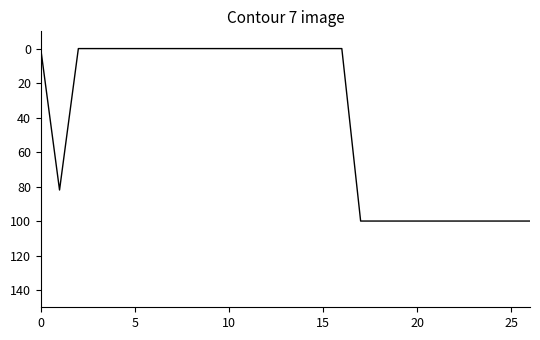

What is the greatest value displayed?

100